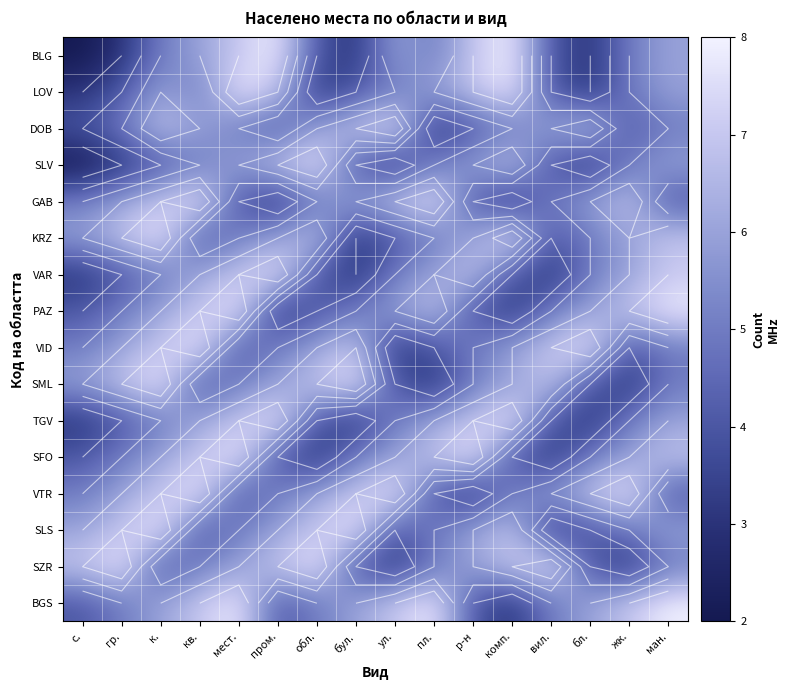

Count the number of data series in this chart.

16